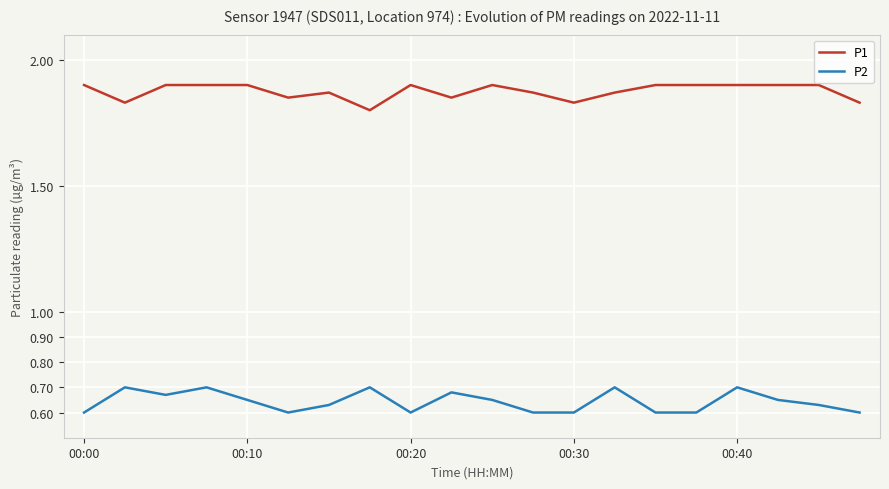

Which series has the widest spread of values?

P2